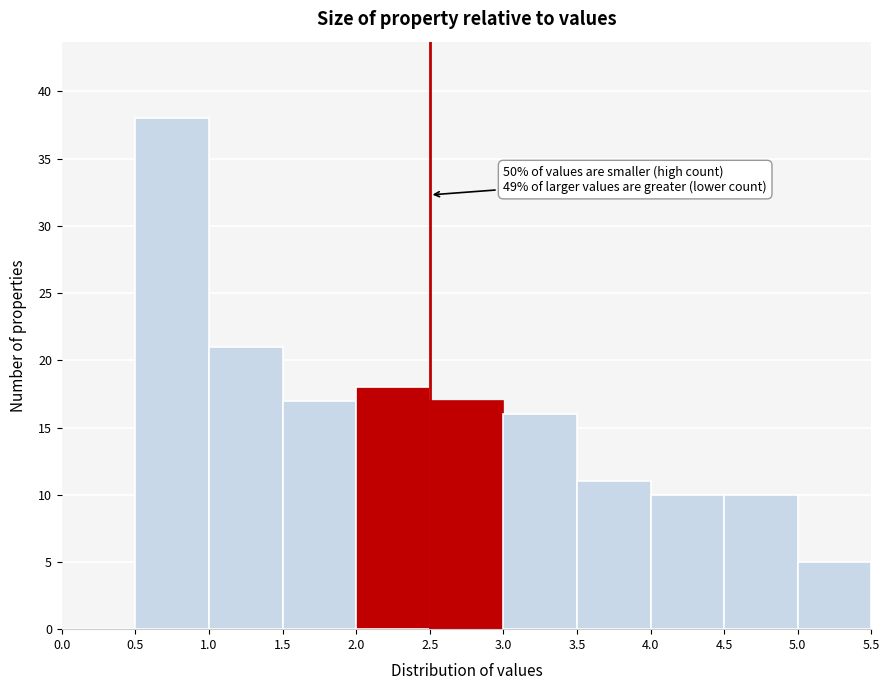

Over which range of the x-axis is the bar tallest?

0.5 to 1.0